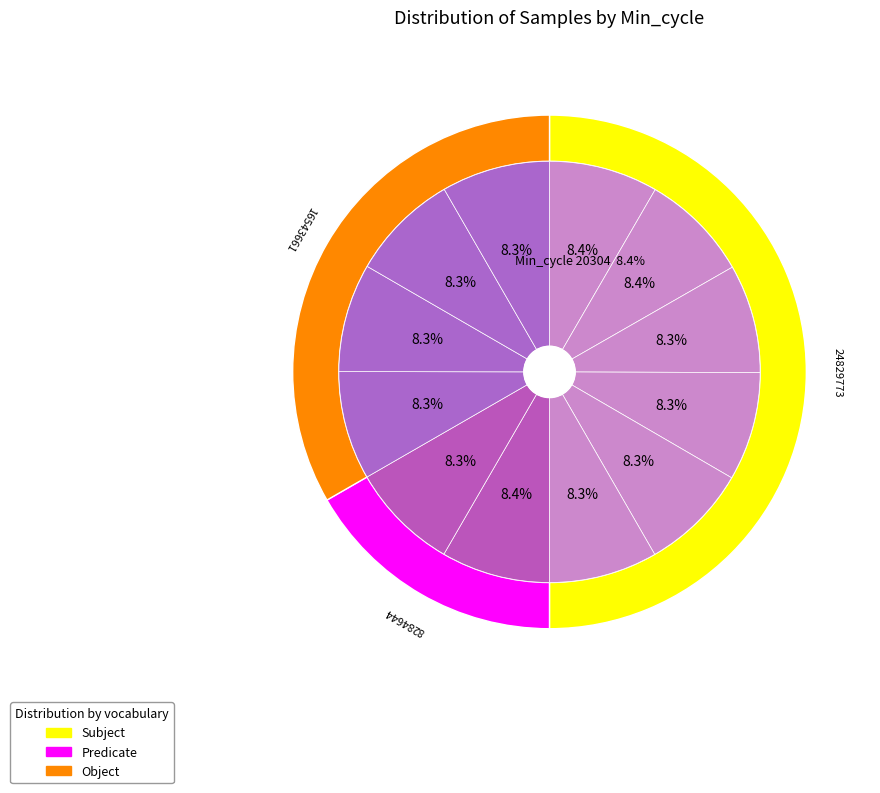

To the nearest percent, what percentage of the pie is 20194?

8%